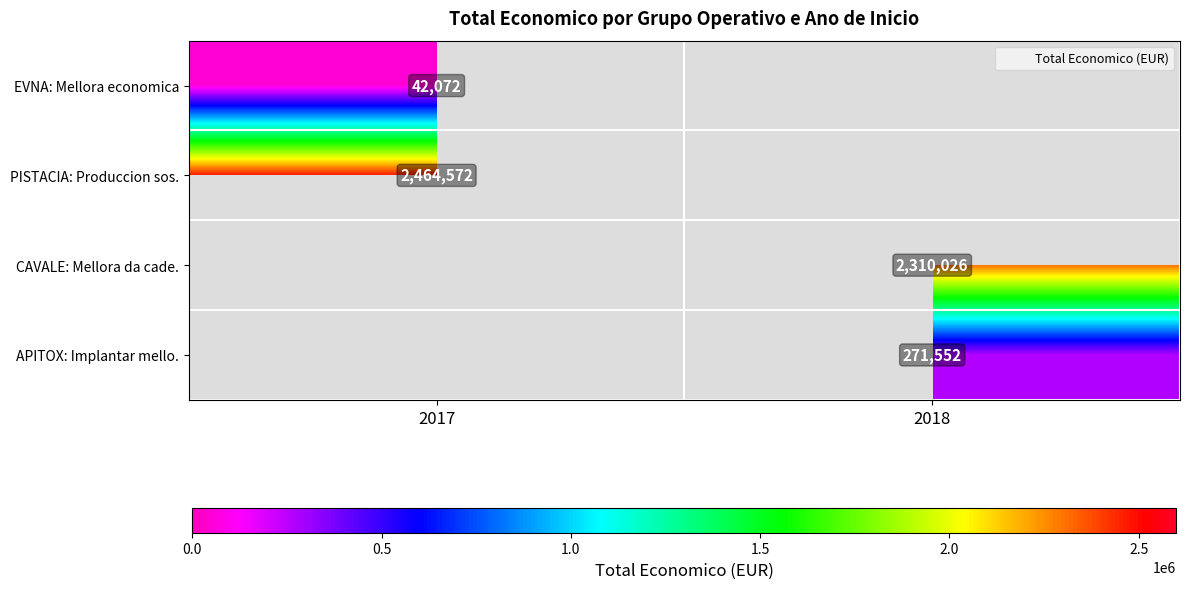

Is it true that APITOX: Implantar mello. equals 152226.0 at 2018?

False